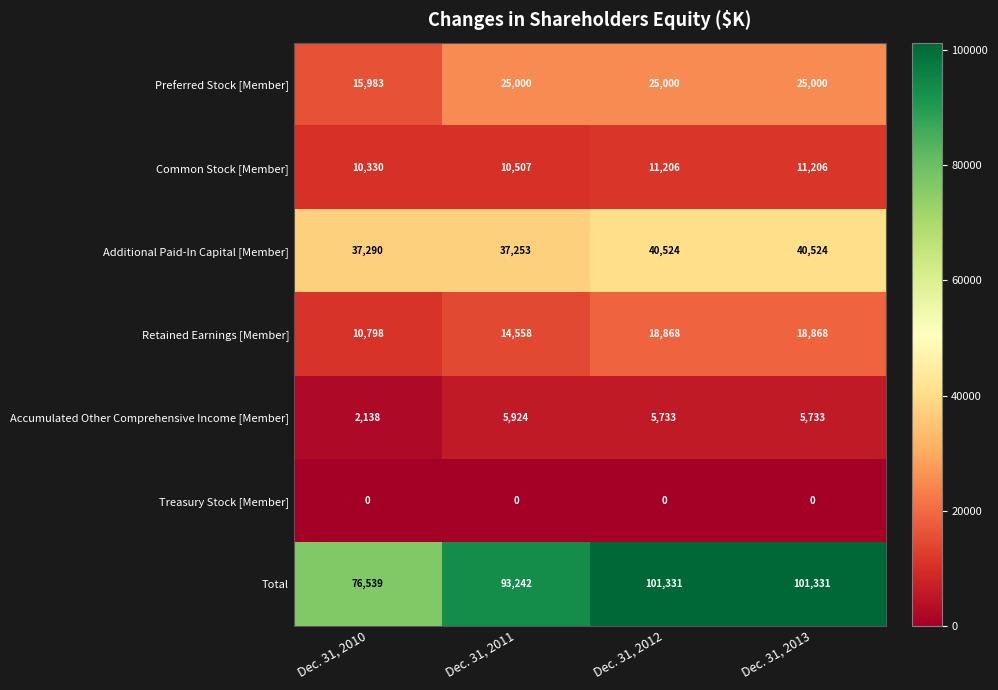

Reading left to right, what are all the values shown in this chart?

Preferred Stock [Member]: 15983	25000	25000	25000
Common Stock [Member]: 10330	10507	11206	11206
Additional Paid-In Capital [Member]: 37290	37253	40524	40524
Retained Earnings [Member]: 10798	14558	18868	18868
Accumulated Other Comprehensive Income [Member]: 2138	5924	5733	5733
Treasury Stock [Member]: 0	0	0	0
Total: 76539	93242	101331	101331